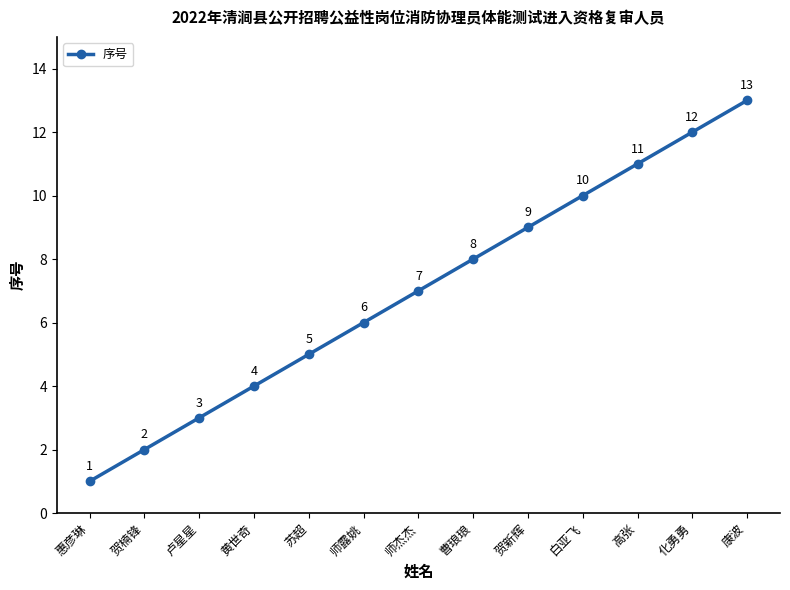

Does the chart display data point markers on the line(s)?

Yes